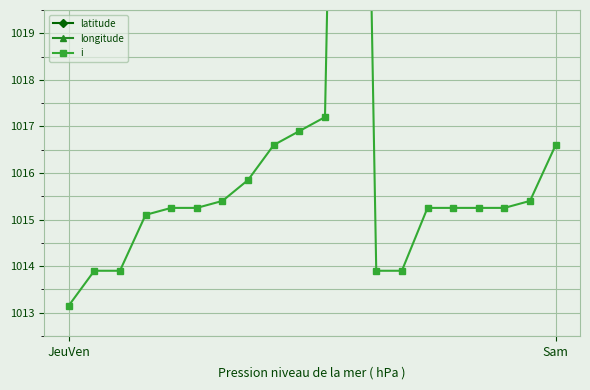

Count the number of data series in this chart.

3